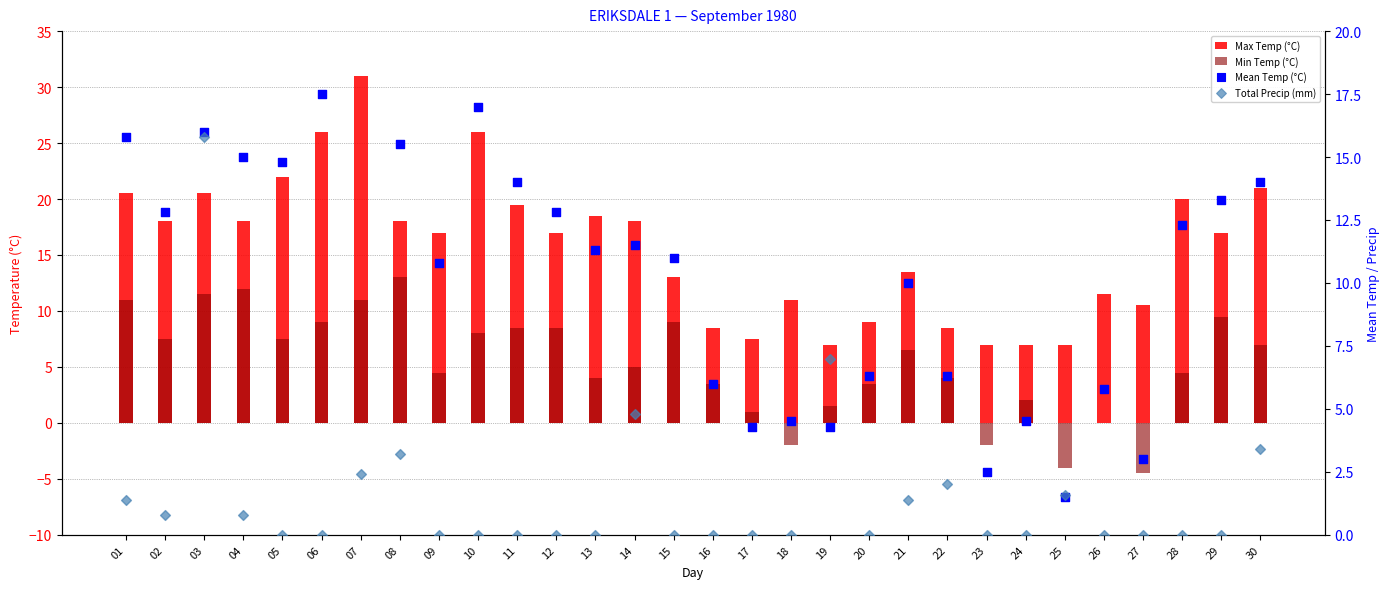

Which series contains the highest Y value?

Max Temp (°C)